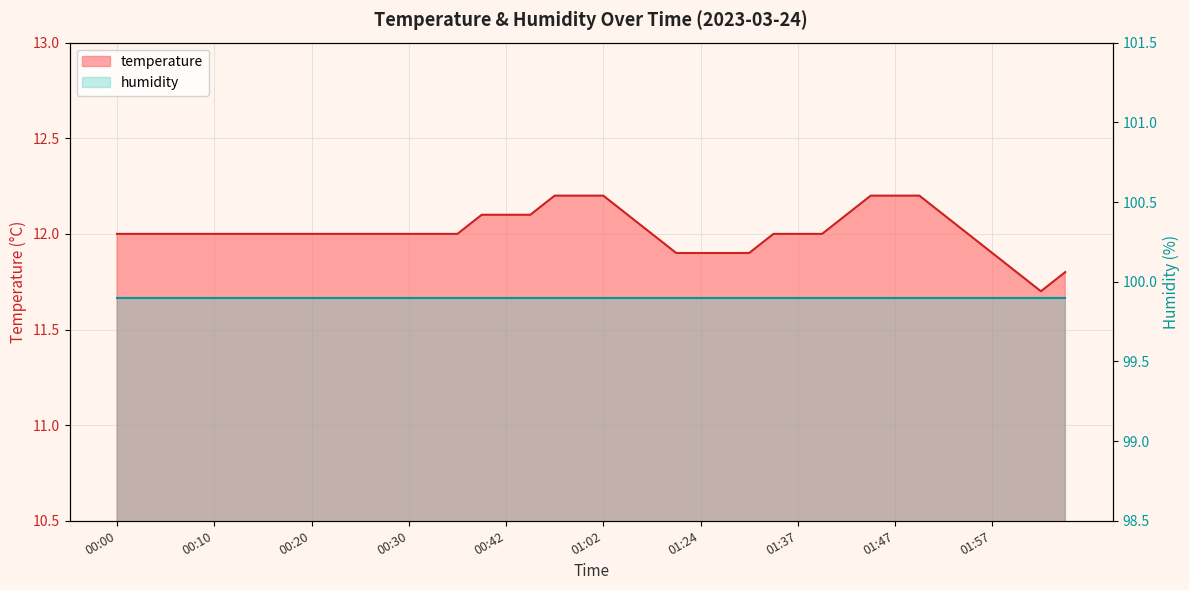

Rank the categories by value from lowest to highest.

02:02, 02:00, 02:05, 01:22, 01:24, 01:27, 01:29, 01:57, 00:00, 00:03, 00:05, 00:08, 00:10, 00:13, 00:15, 00:17, 00:20, 00:22, 00:25, 00:27, 00:30, 00:32, 00:35, 01:17, 01:34, 01:37, 01:39, 01:55, 00:40, 00:42, 00:45, 01:15, 01:42, 01:52, 00:57, 01:00, 01:02, 01:45, 01:47, 01:50